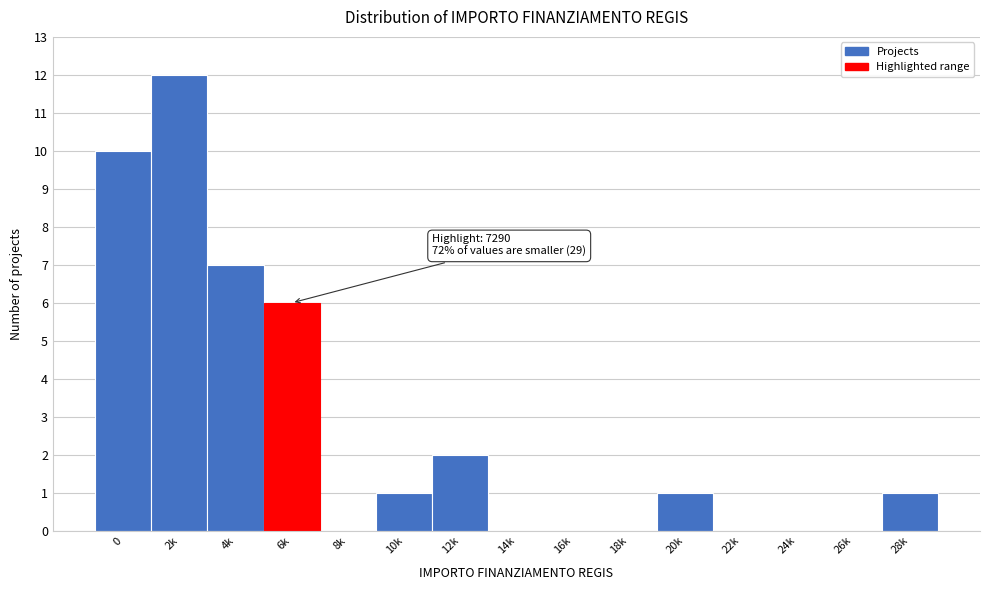

Reading left to right, transcribe all the data shown in this chart.

0=10	2k=12	4k=7	6k=6	8k=0	10k=1	12k=2	14k=0	16k=0	18k=0	20k=1	22k=0	24k=0	26k=0	28k=1